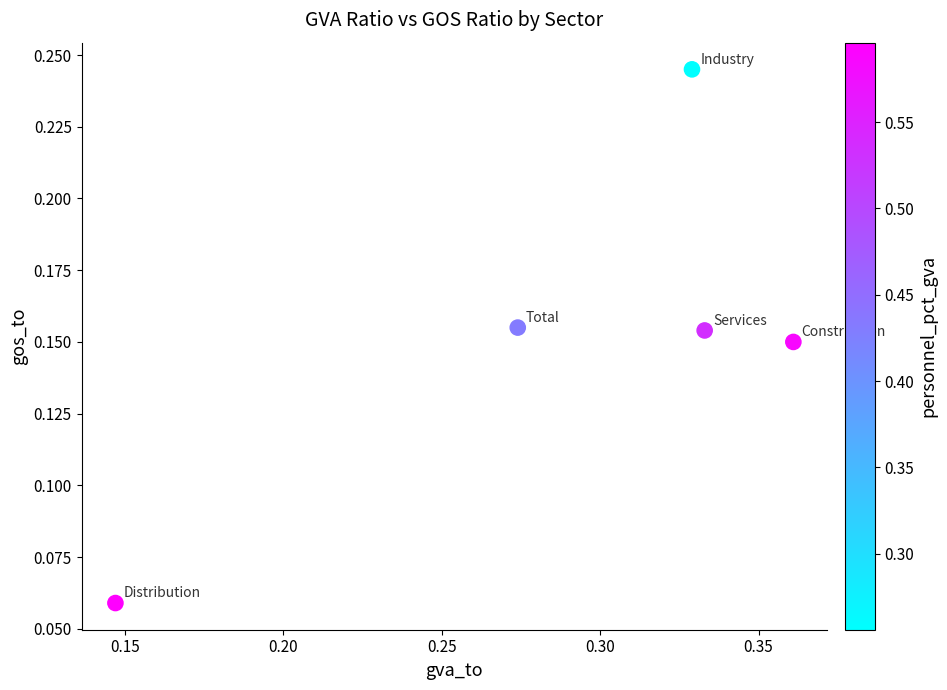

What is the average X value?

0.3